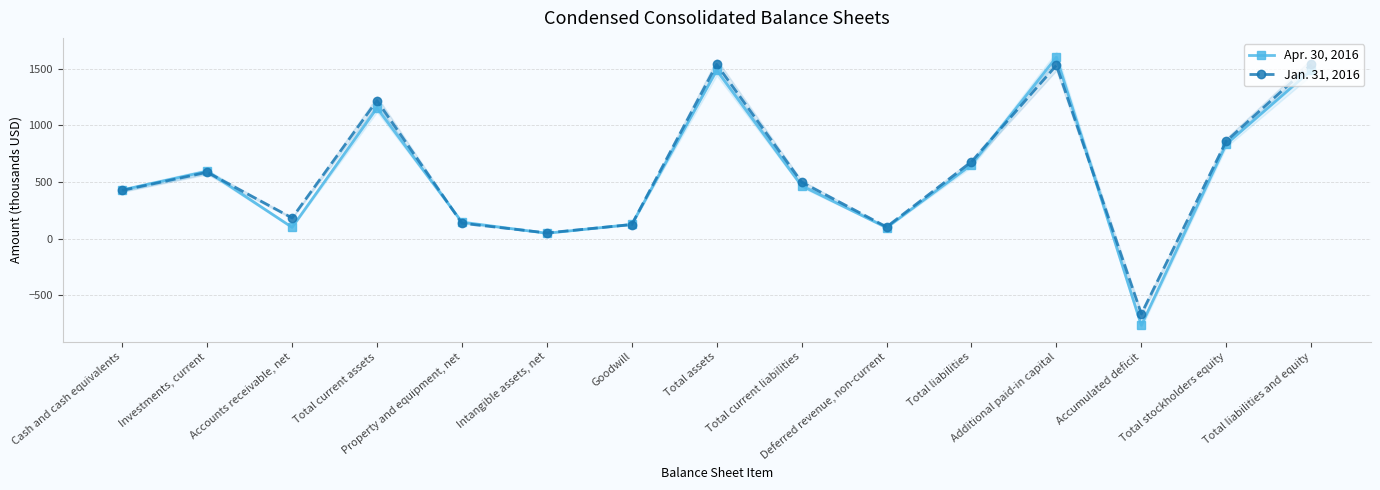

What is the spread (max minus min) of values at Total liabilities?

26.6